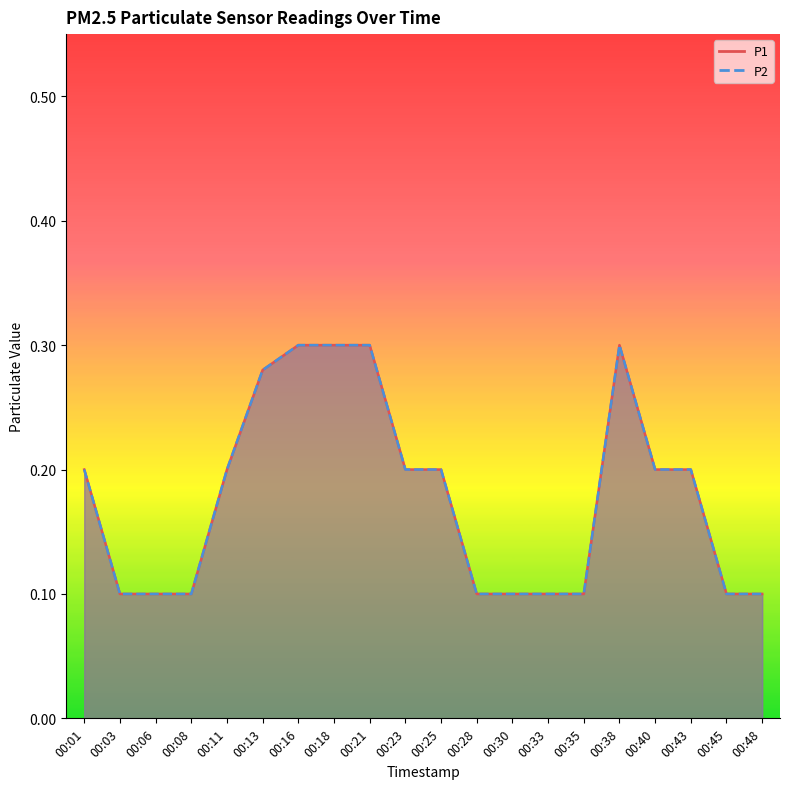

What is the value of the P1 point at the 17th from the left?

0.2